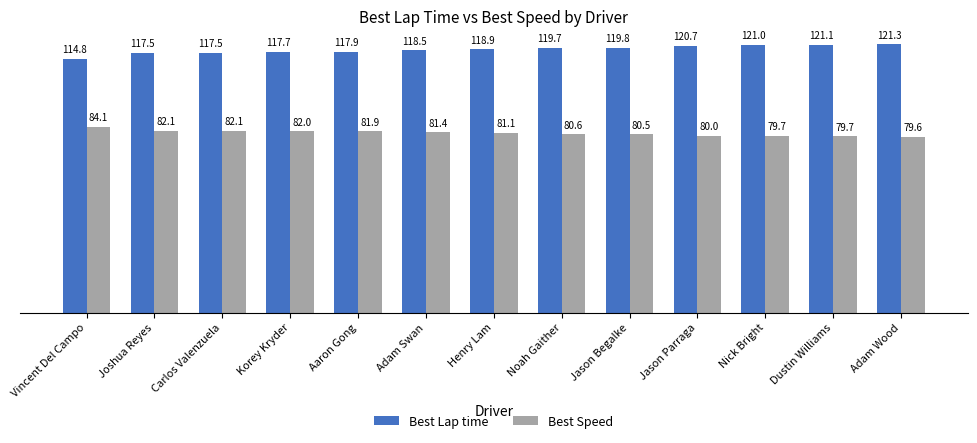

What are all the series names shown in the legend?

Best Lap time, Best Speed